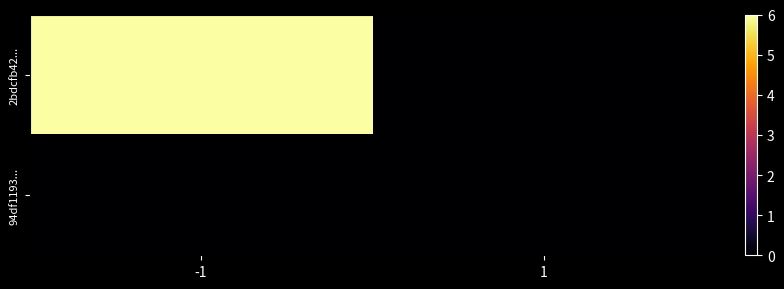

At which category is the sum across all series the highest?

-1